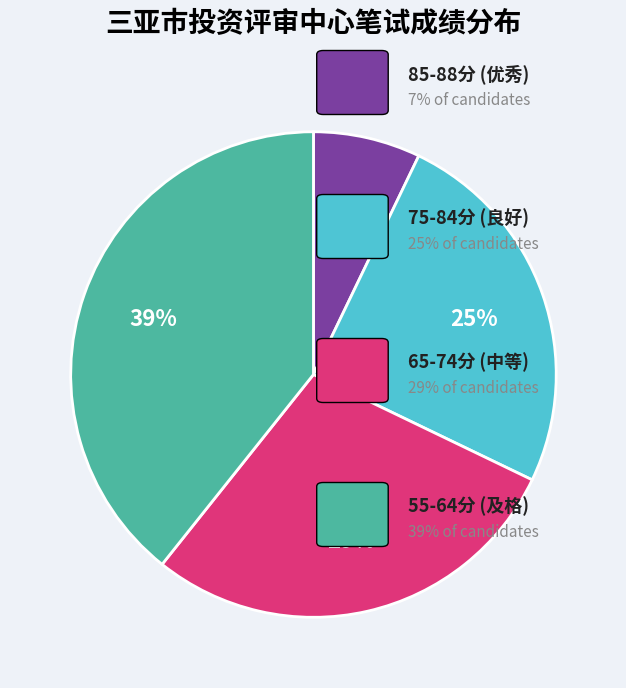

To the nearest percent, what is the difference between the largest and smallest slice percentages?

32%